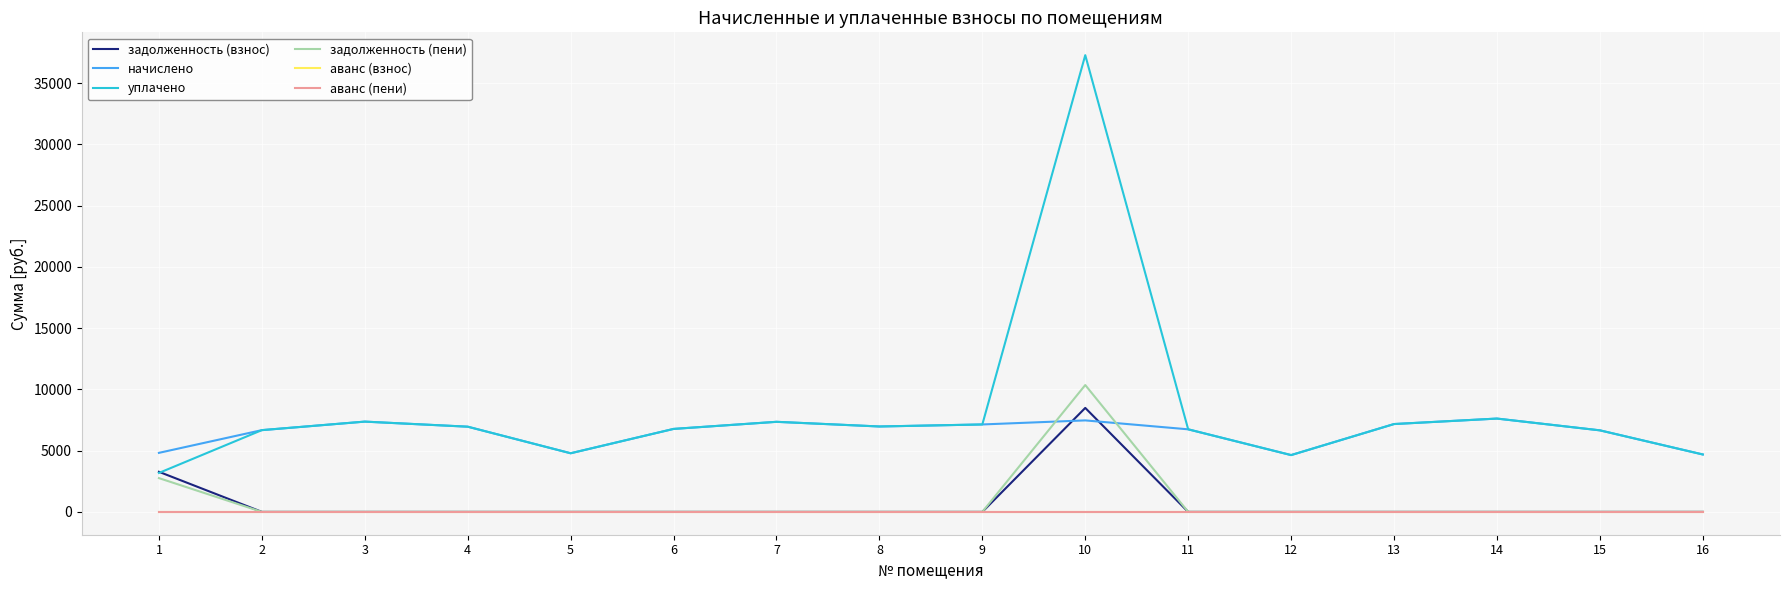

True or false: начислено and аванс (взнос) intersect in this chart.

False